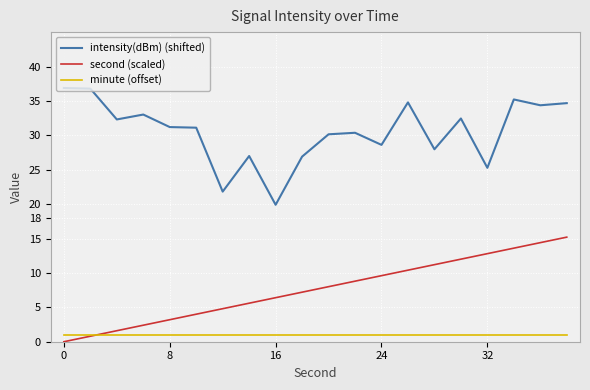

In intensity(dBm) (shifted), how many points are lower than both neighbors (excluding endpoints)?

7